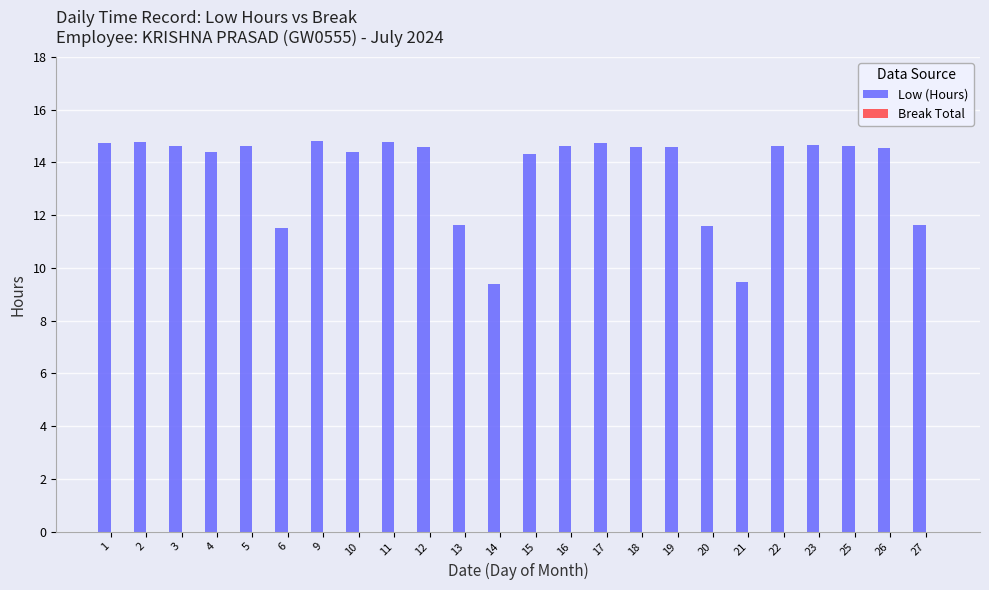

What is the change in value from 15 to 20?

-2.7